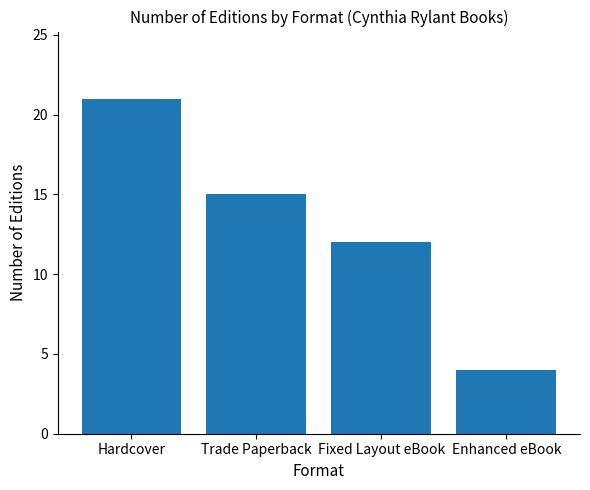

Rank the categories by value from highest to lowest.

Hardcover, Trade Paperback, Fixed Layout eBook, Enhanced eBook